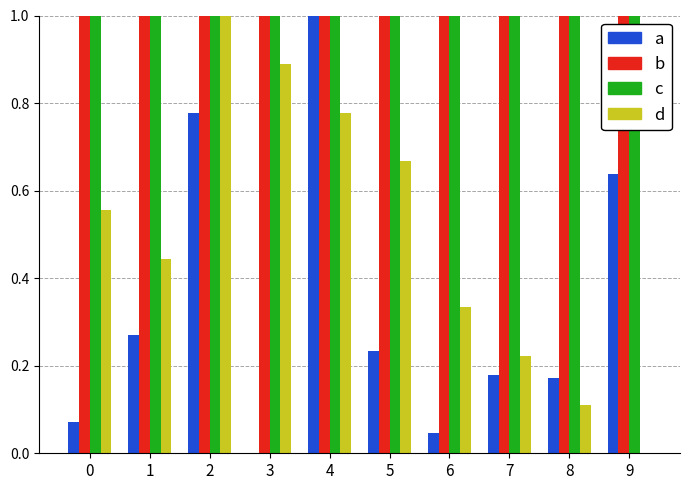

What is the total value across all series at 6?

2.4